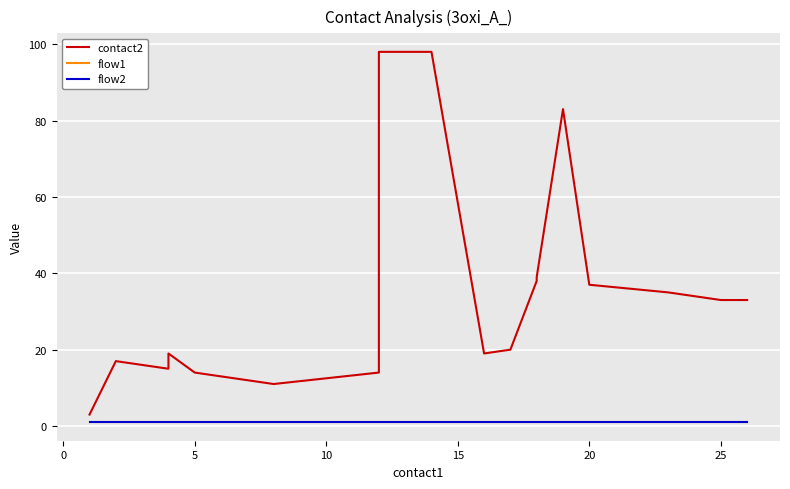

Is the value of flow1 at 25 greater than the value of contact2 at 16?

No